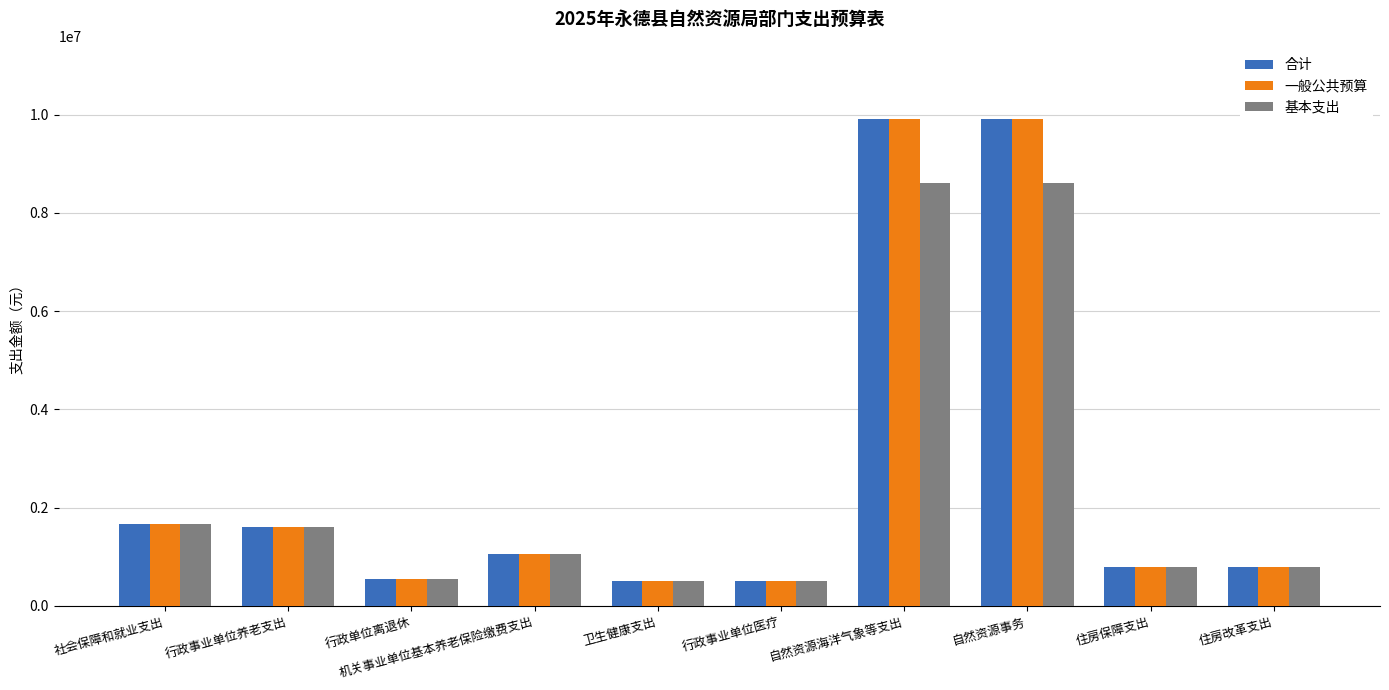

True or false: 基本支出 has a value of 511511.6 at 行政事业单位医疗.

True